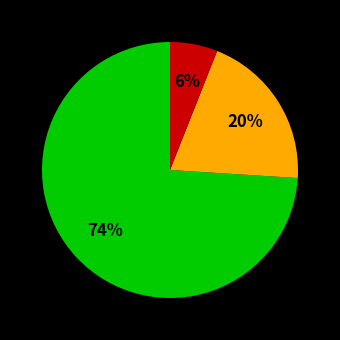

Is there any slice that represents more than half of the pie?

Yes